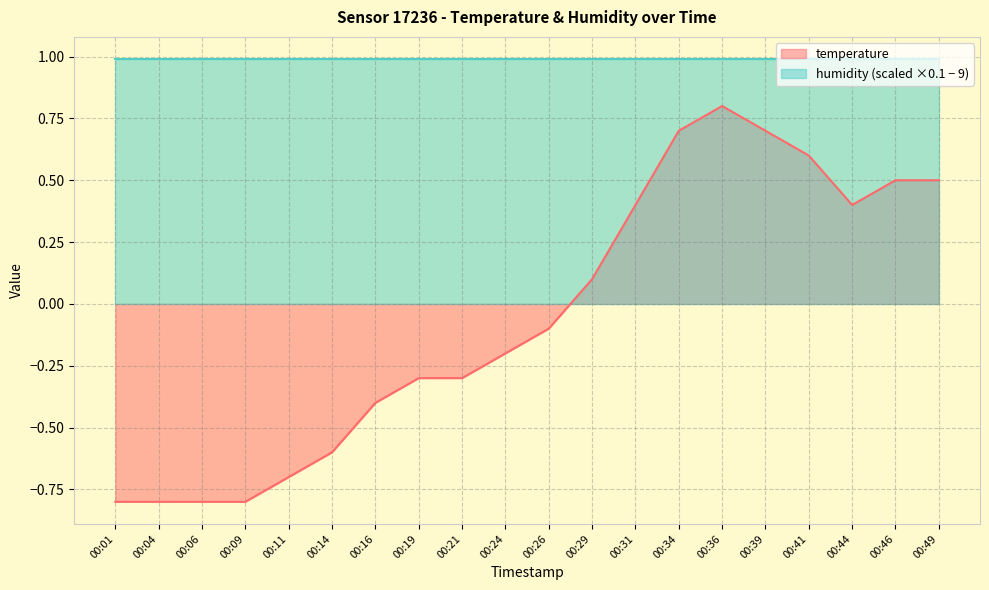

How many interior local peaks (higher than both neighbors) does the data have?

1